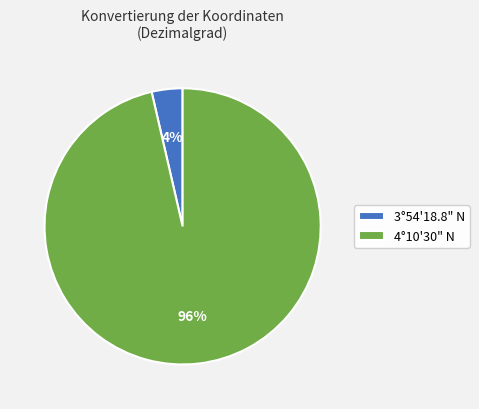

What percentage is the 3°54'18.8" N slice, to the nearest percent?

4%